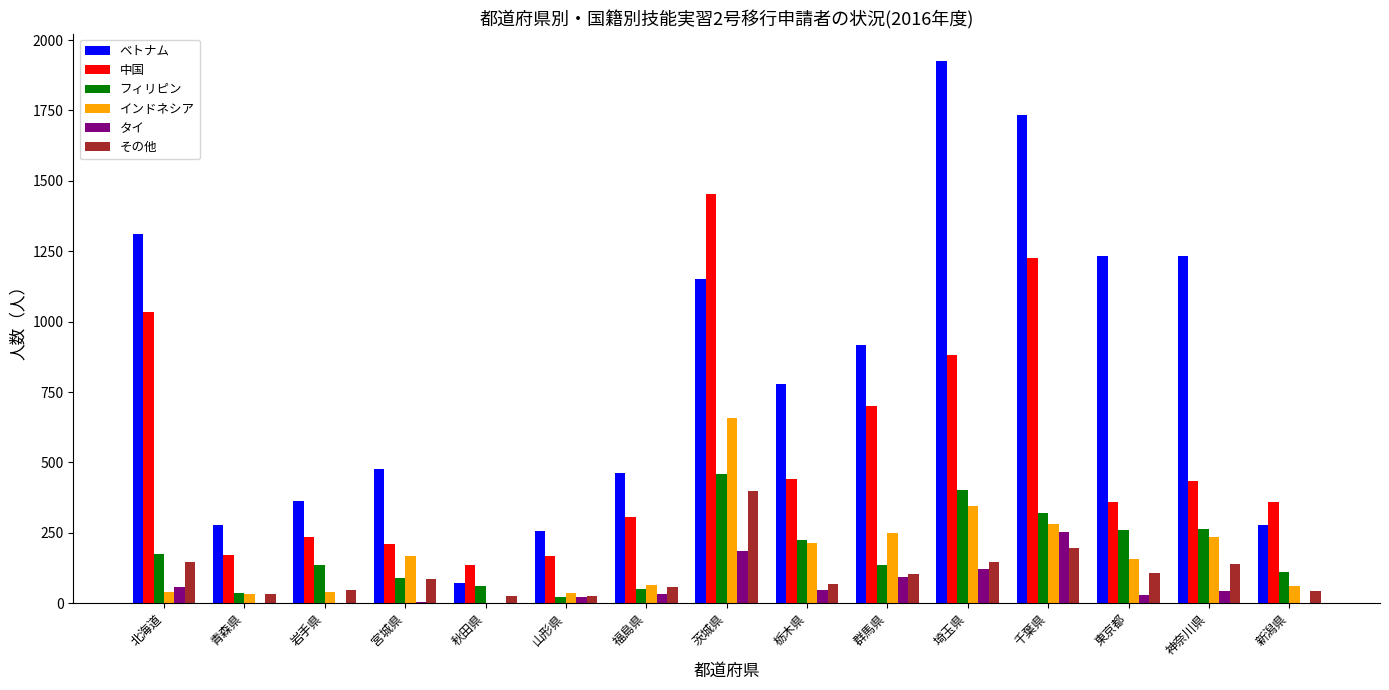

What is the difference between the ベトナム values at 栃木県 and 千葉県?

953